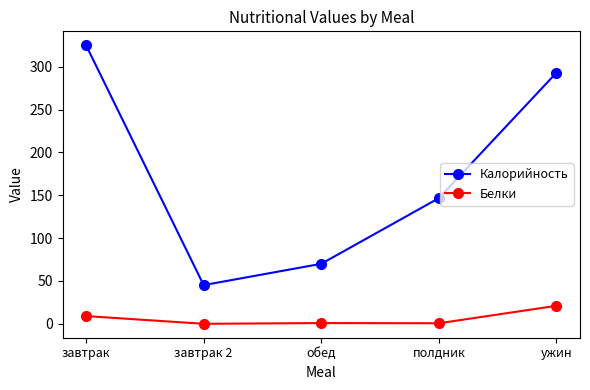

Where is Калорийность nearest to the value 185?

полдник